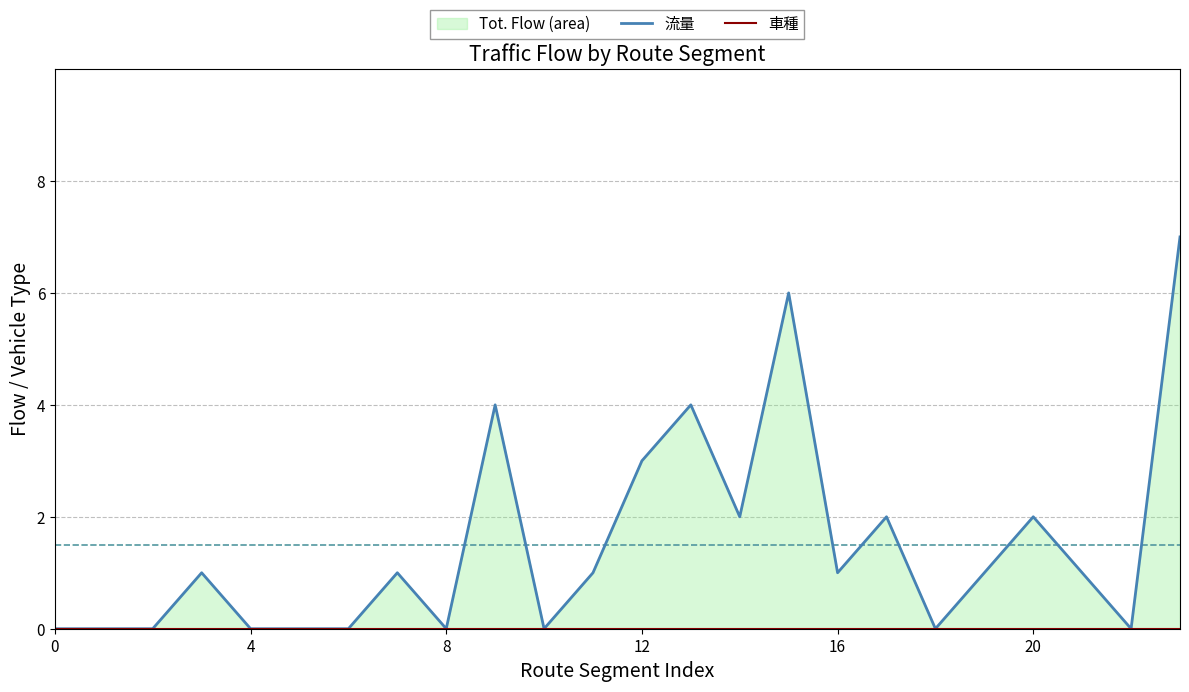

True or false: 車種 and 流量 intersect in this chart.

False